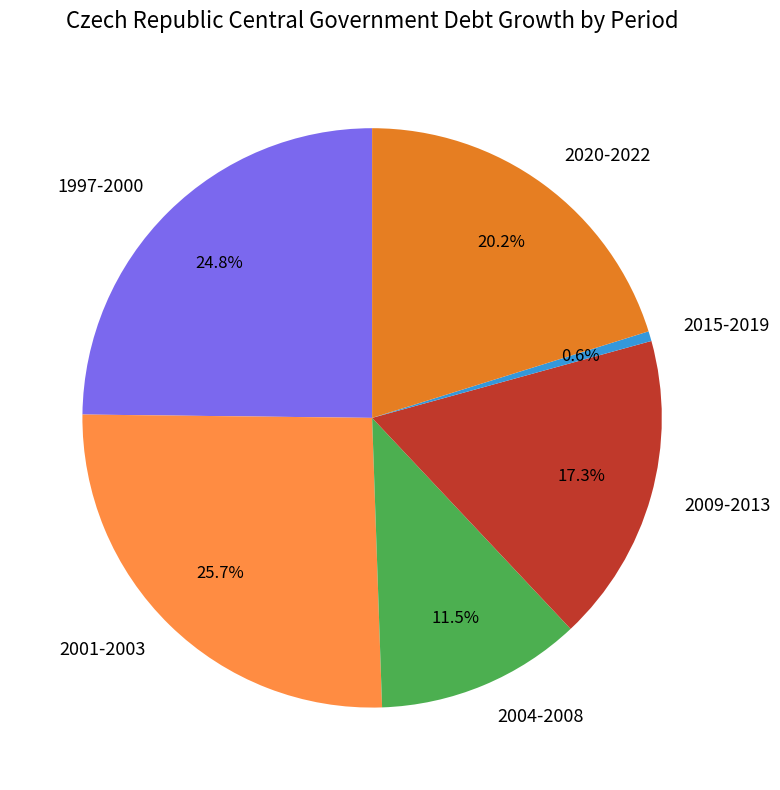

Is 2020-2022 the majority of the pie?

No